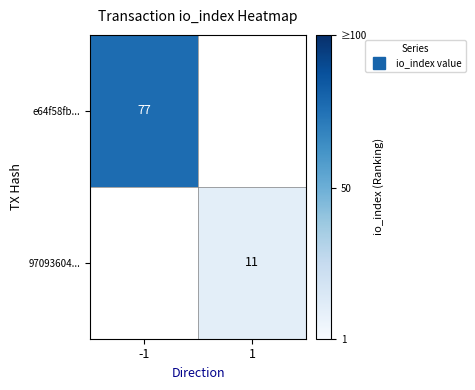

At which category does the chart reach its peak across all series?

-1